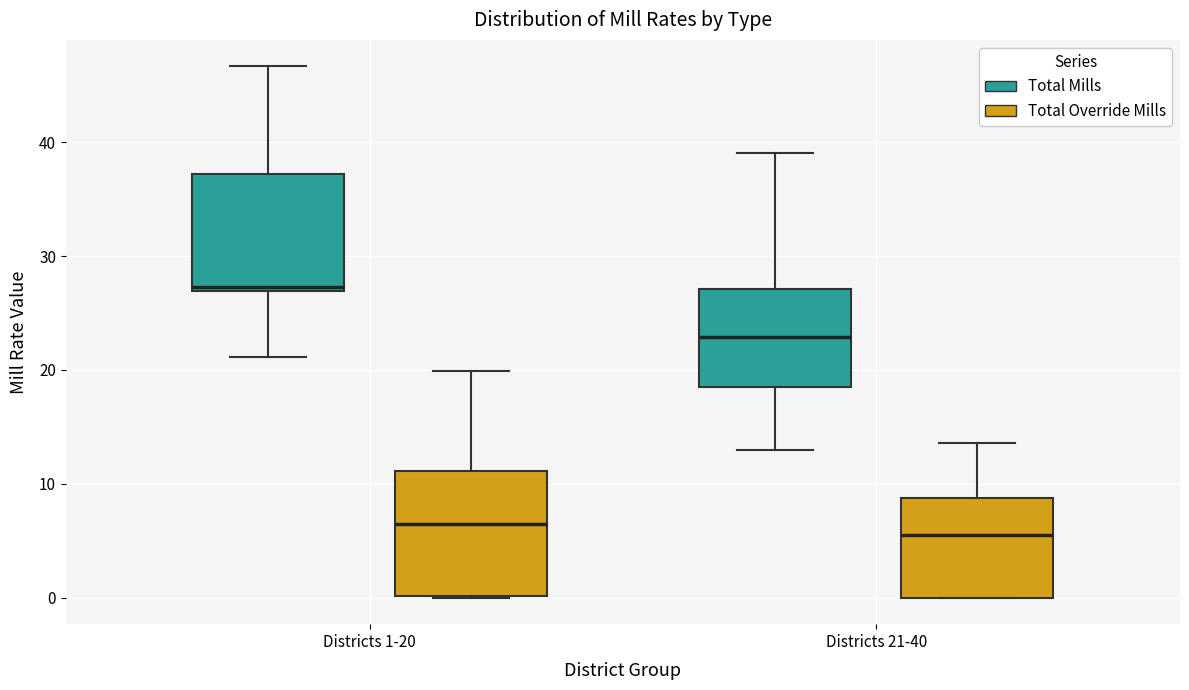

Where is the upper edge of the box for Districts 1-20 (Total Override Mills) on the y-axis? The values are not printed on the chart, so give them approximately, as read against the axis.

11